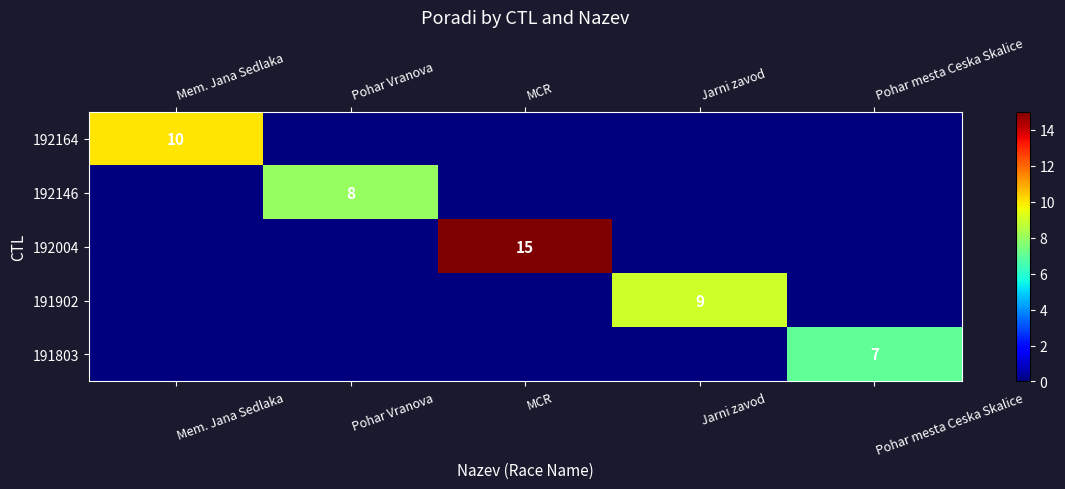

Which series changed the most between Mem. Jana Sedlaka and Jarni zavod?

192164